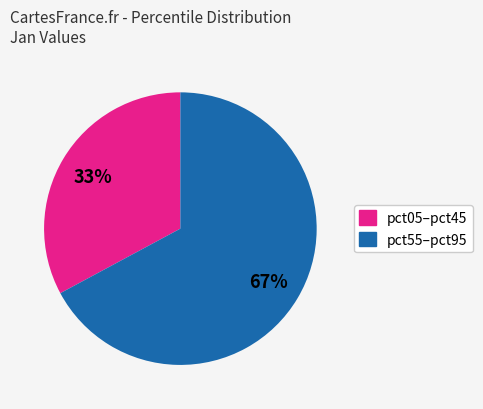

True or false: pct05–pct45 accounts for 33% of the total.

True